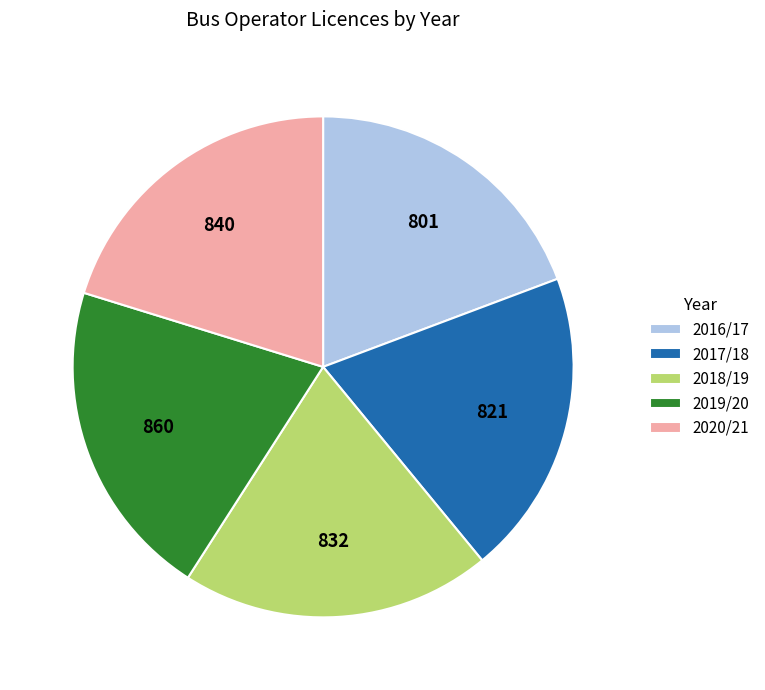

How many slices are in this pie chart?

5